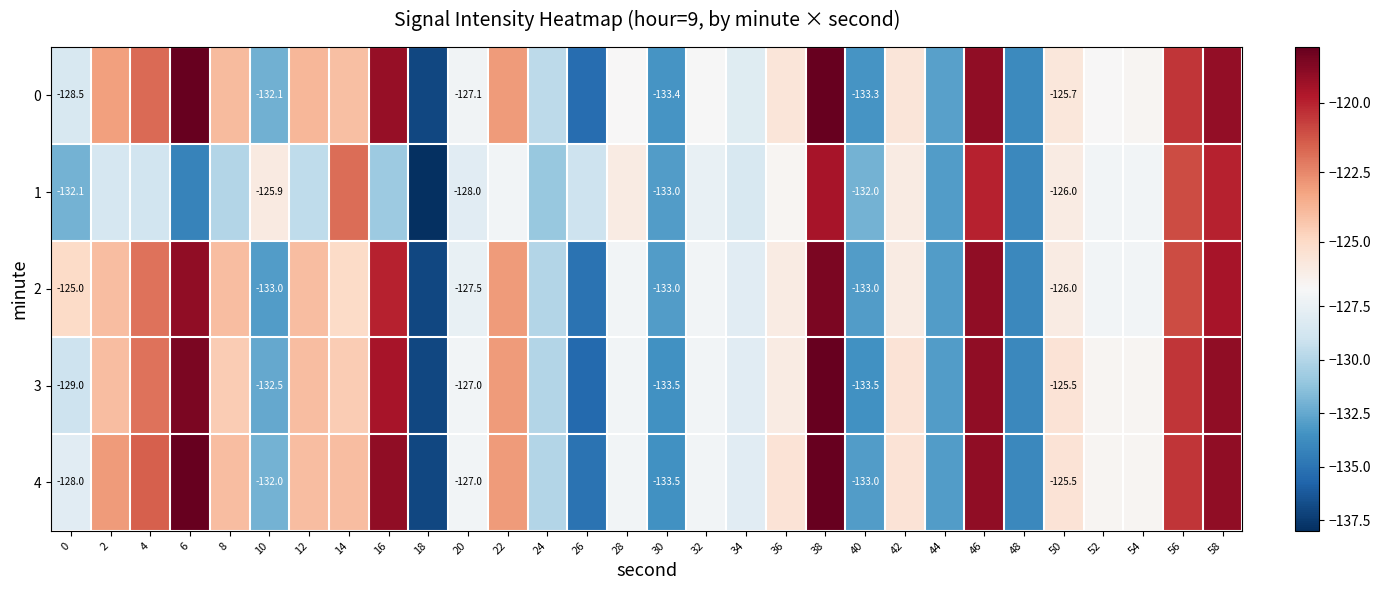

What is the approximate value of 0 at 30?

-133.4